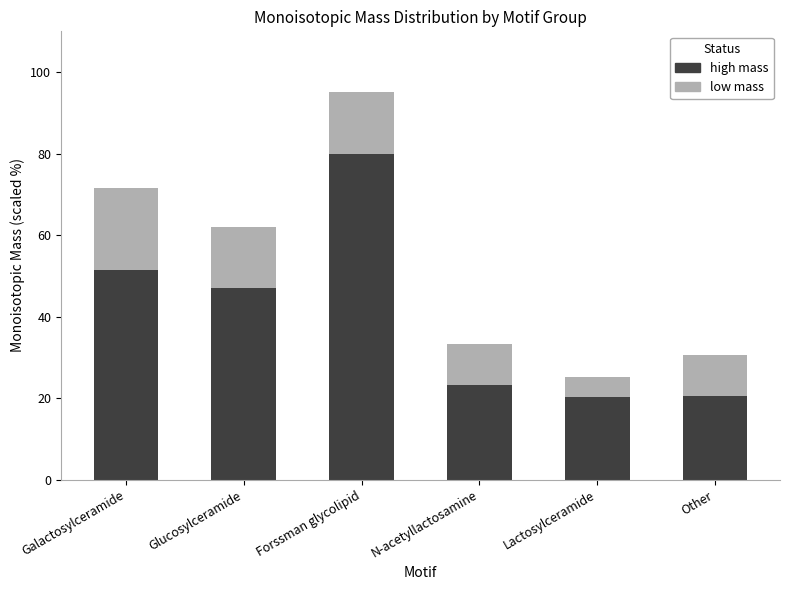

What is the total value across all series at Other?

30.6